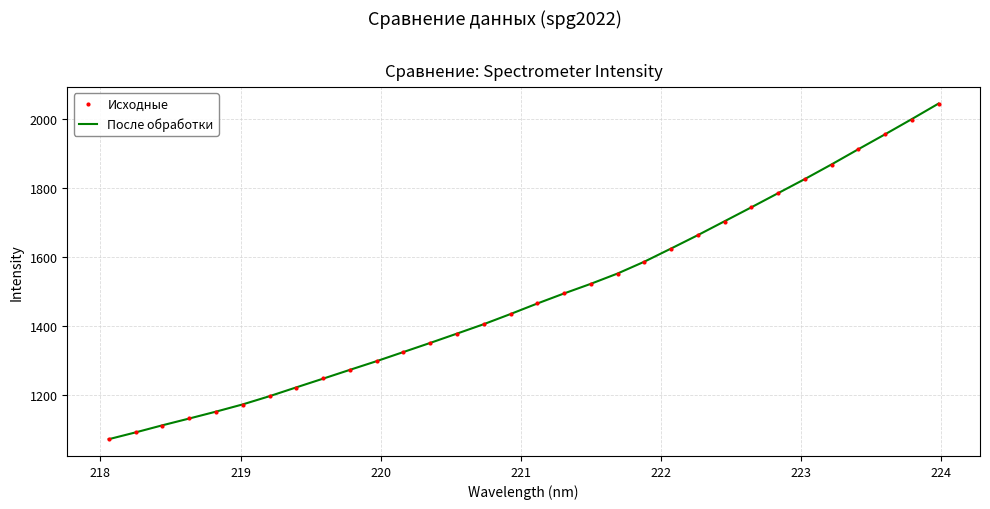

What is the greatest value displayed?

2043.7